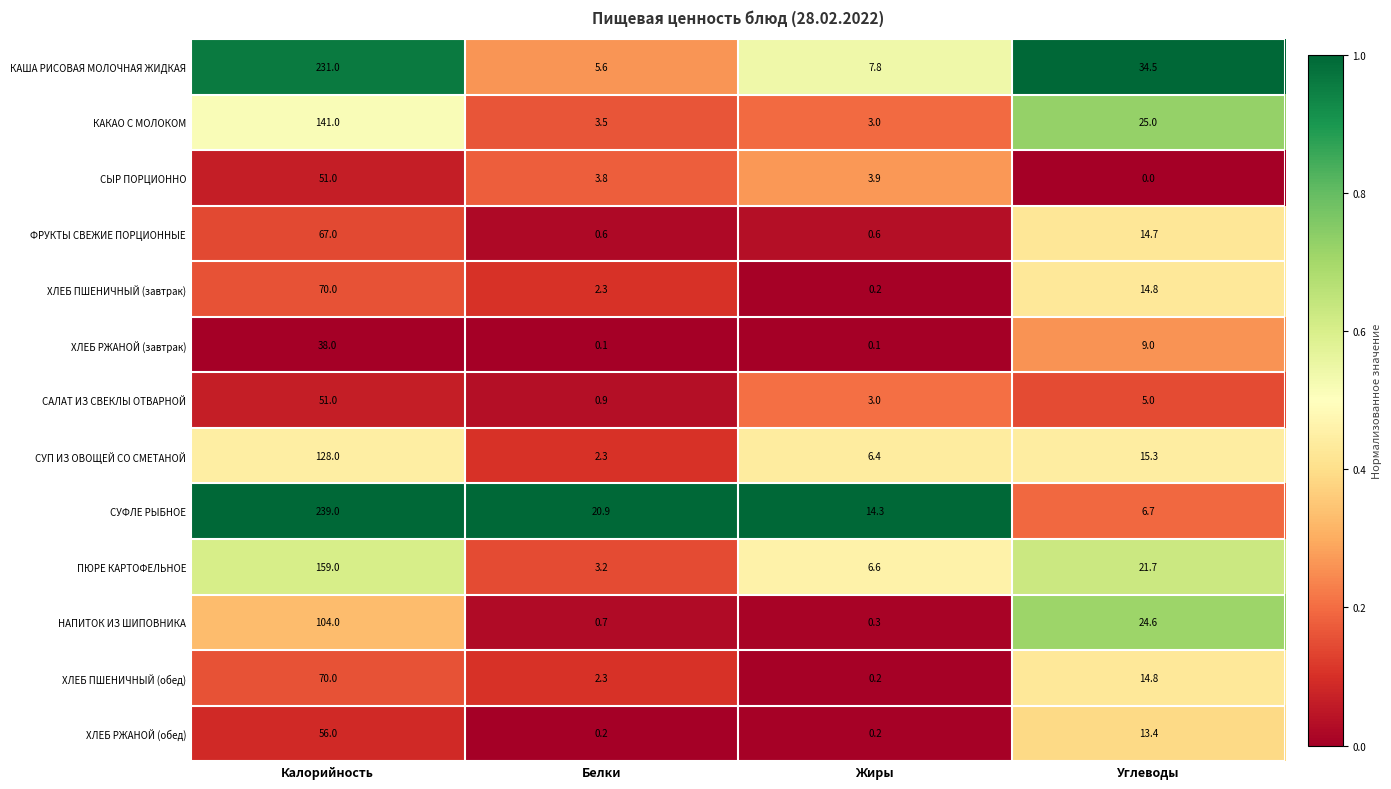

What is the sum of all ФРУКТЫ СВЕЖИЕ ПОРЦИОННЫЕ values?

82.9